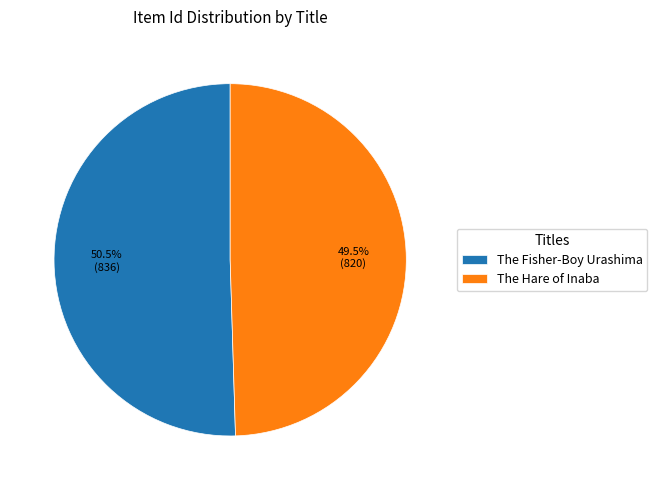

What is the ratio of the value at The Hare of Inaba to the value at The Fisher-Boy Urashima?

1.0